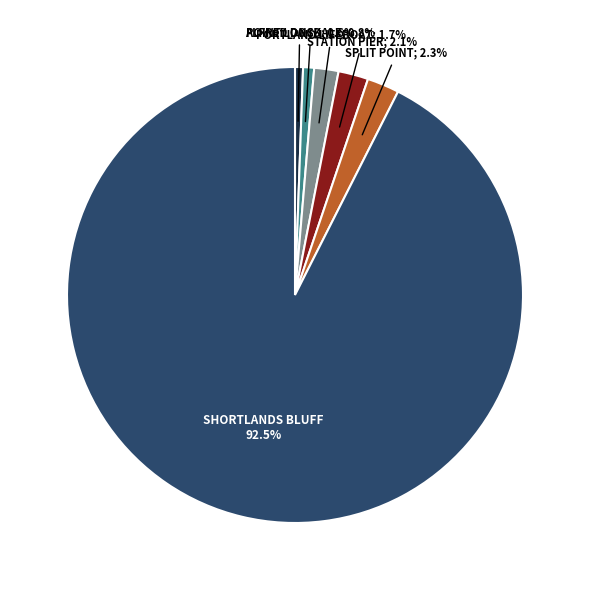

Is there a majority slice in this chart?

Yes